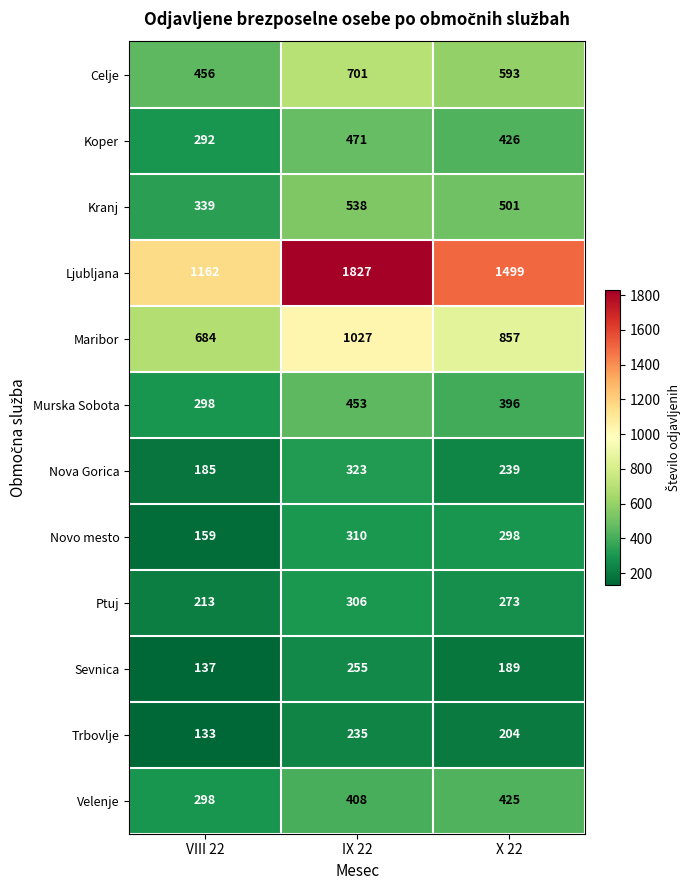

What is the difference between the second highest and minimum values in the Murska Sobota series?

98